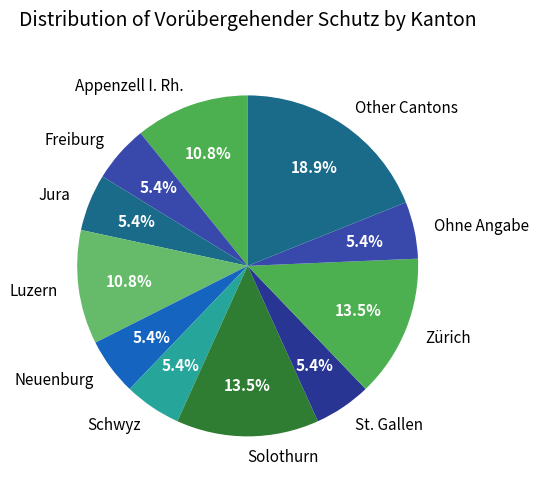

Is there any slice that represents more than half of the pie?

No